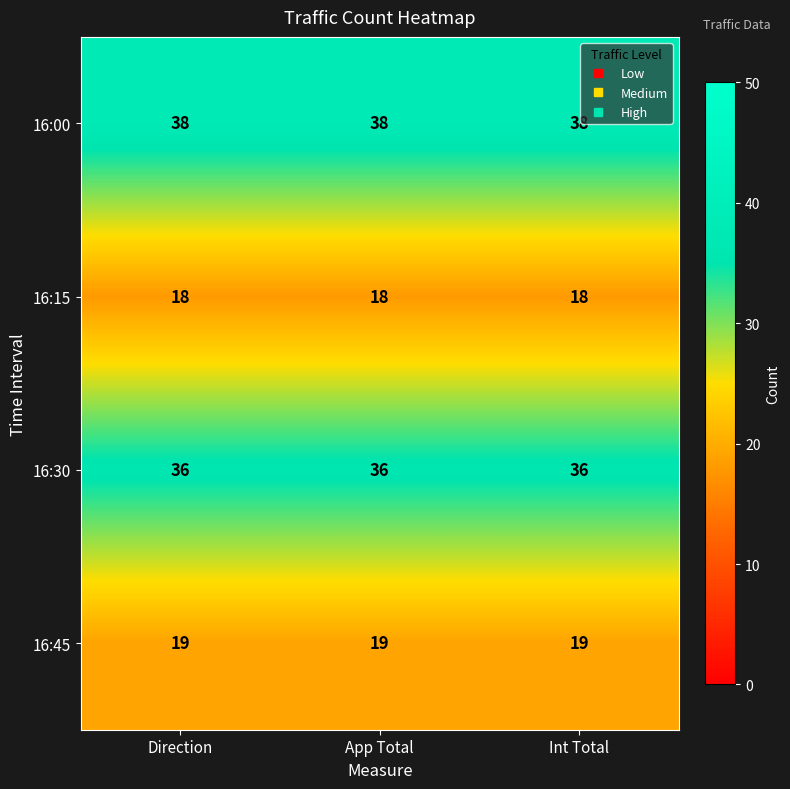

What is the difference between the highest and lowest values at Int Total?

20